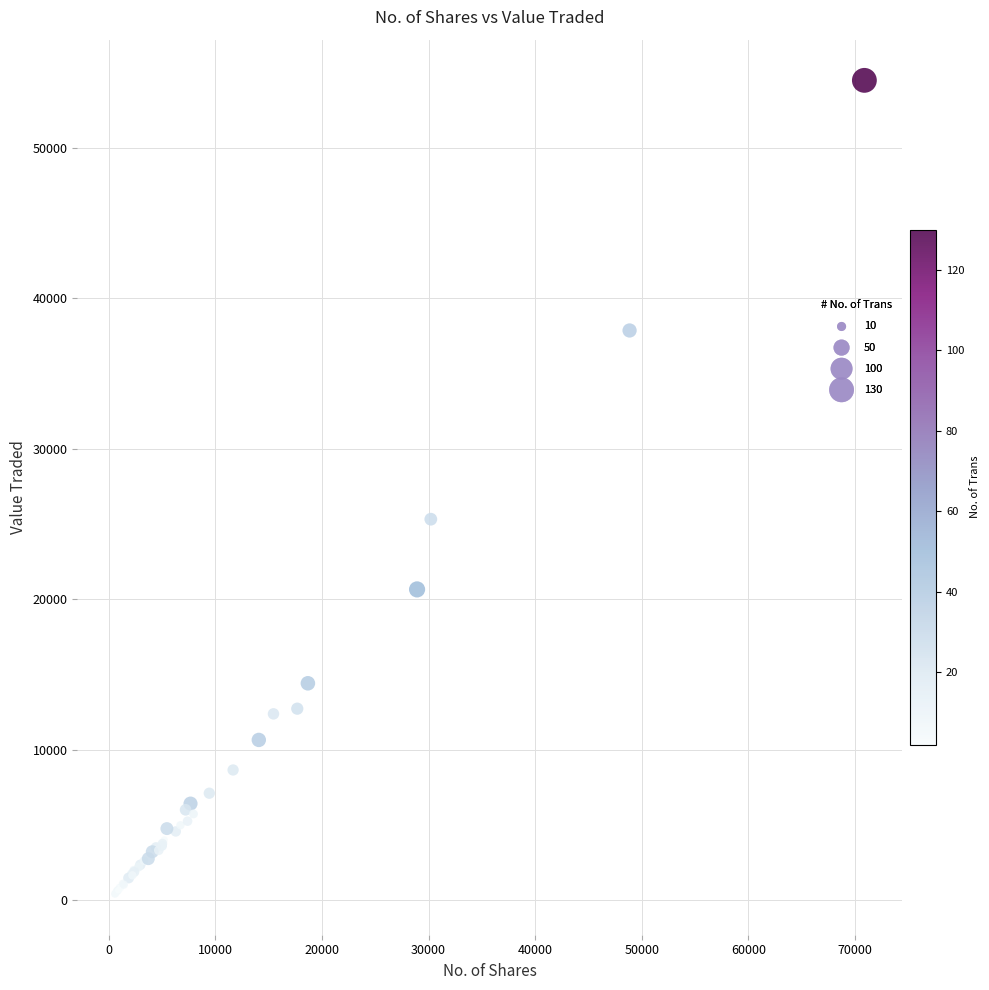

What Y value in the scatter plot is closest to 27450?

25323